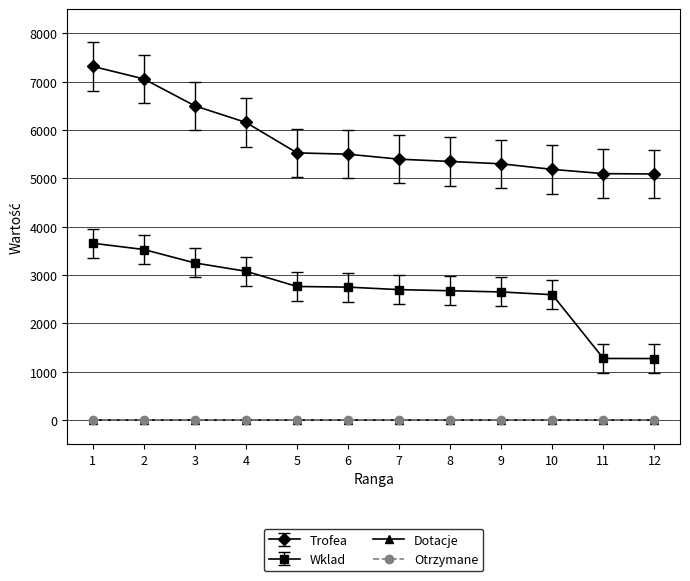

How many values in the Wklad series exceed 2750?

5